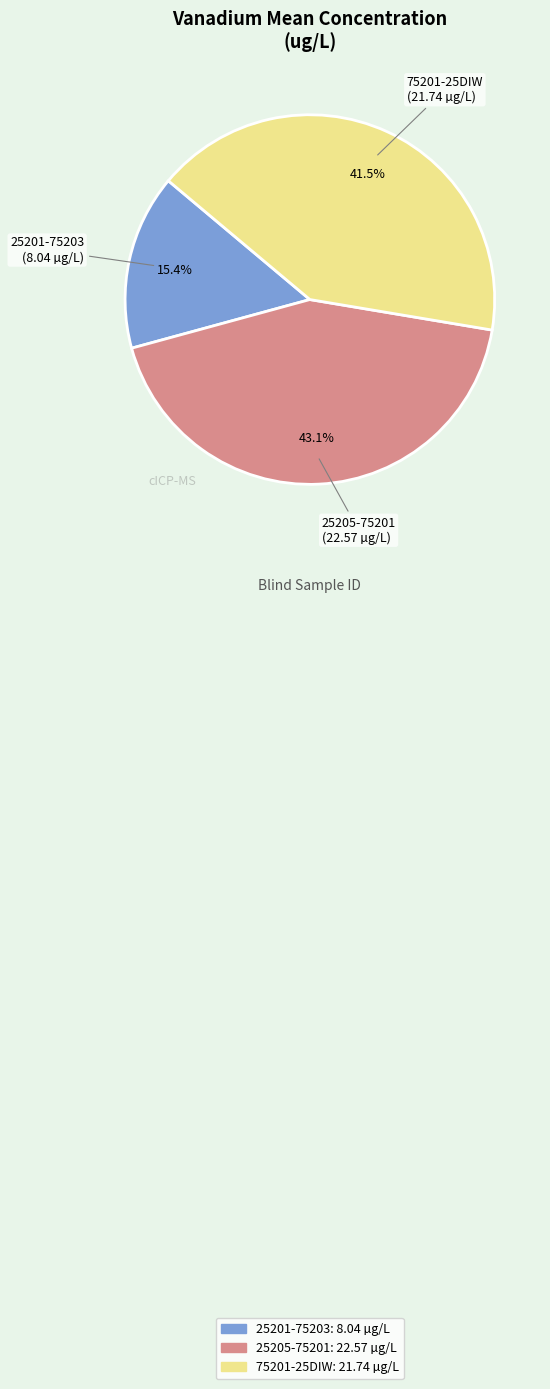

To the nearest percent, what percentage of the pie is 25201-75203?

15%